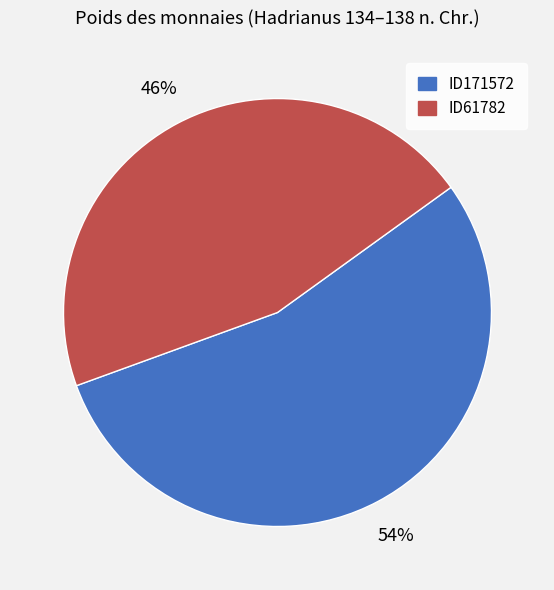

How many slices are in this pie chart?

2